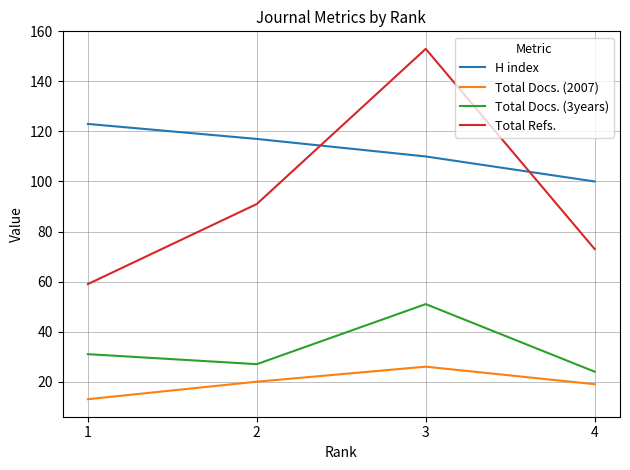

What is the smallest value displayed?

13